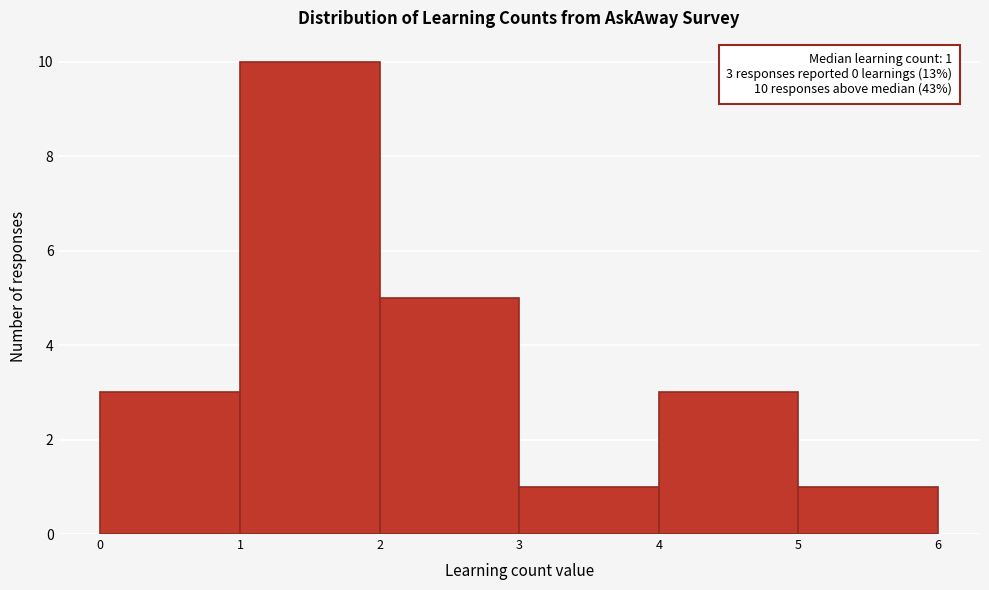

Over which range of the x-axis is the bar tallest?

1 to 2